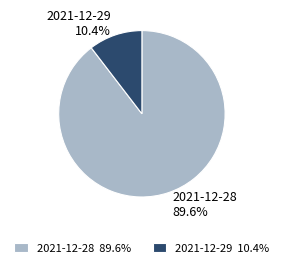

Is there a majority slice in this chart?

Yes